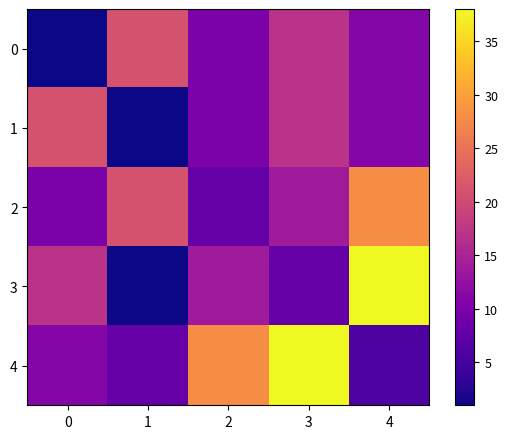

At which category is the sum across all series the highest?

3